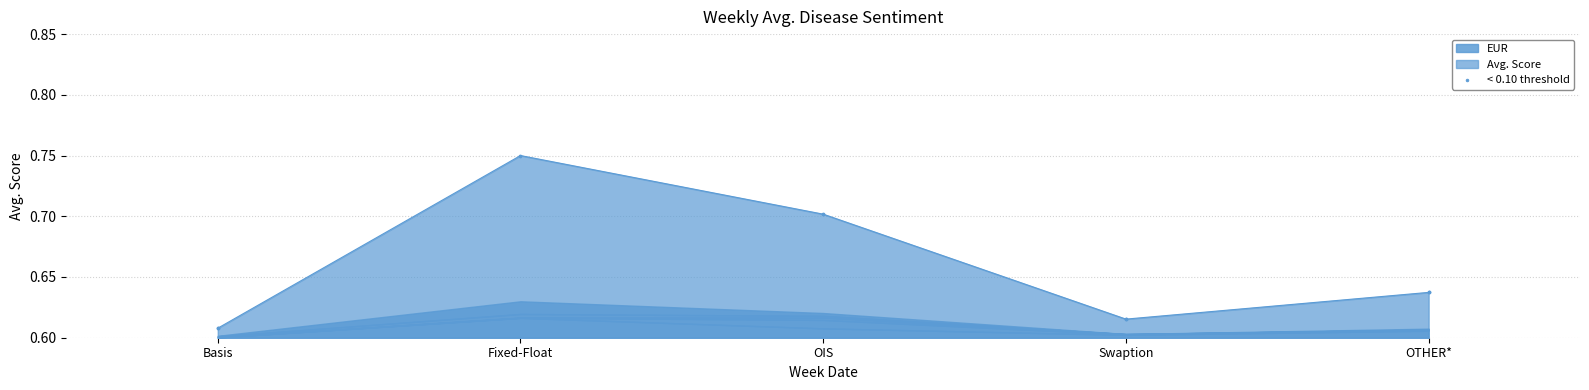

Is it true that Avg. Score equals 0.9 at OTHER*?

False